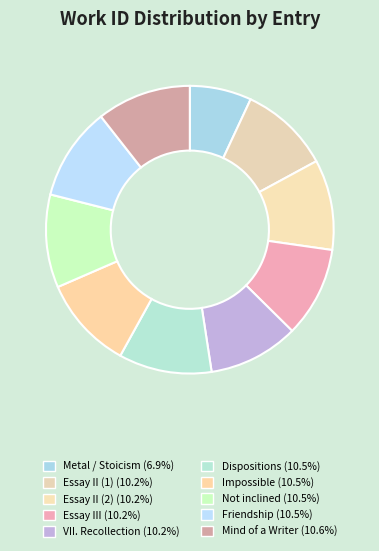

Rank the categories by value from highest to lowest.

Mind of a Writer, Friendship, Not inclined, Impossible, Dispositions, VII. Recollection, Essay III, Essay II (2), Essay II (1), Metal / Stoicism